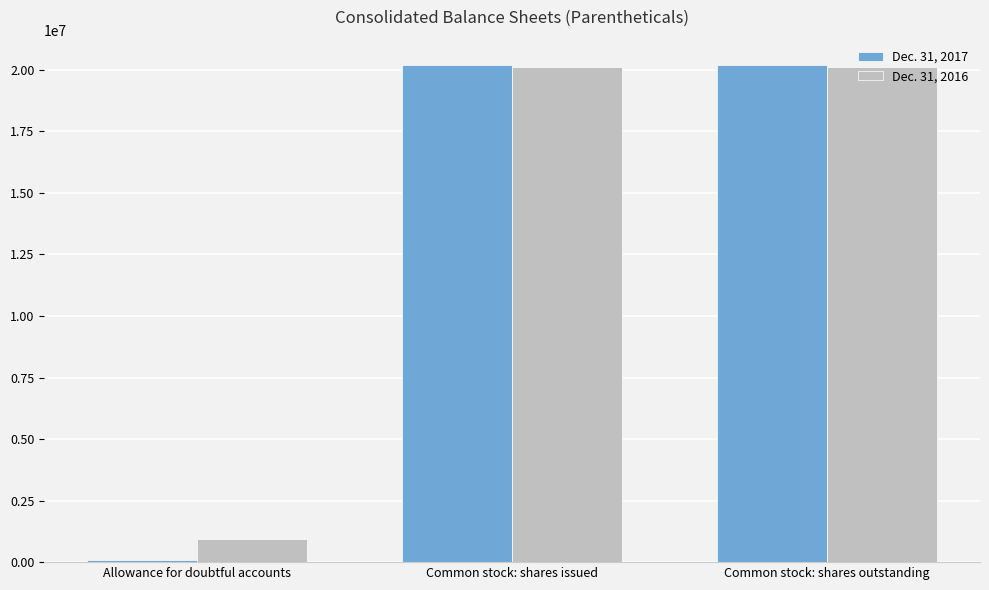

Rank the series by their average value, from lowest to highest.

Dec. 31, 2017, Dec. 31, 2016